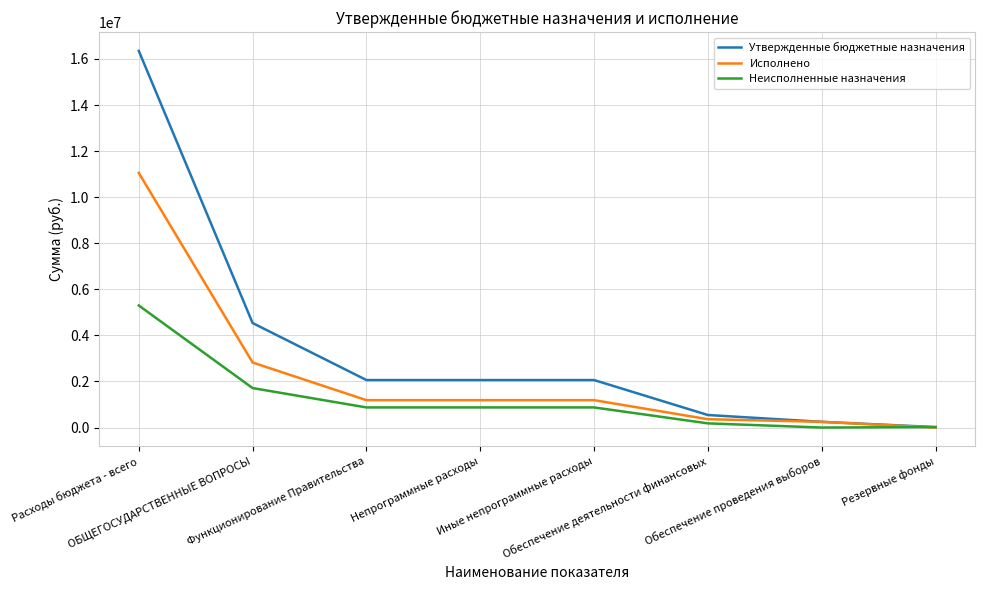

What is the highest value of the Неисполненные назначения series?

5299036.0